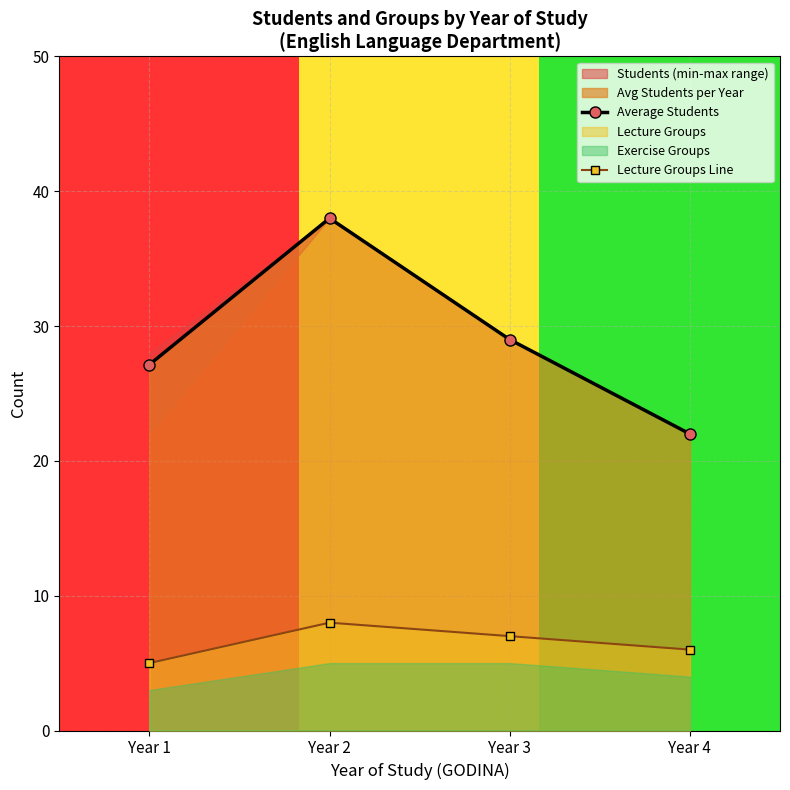

Where is the first local maximum for Lecture Groups Line?

Year 2